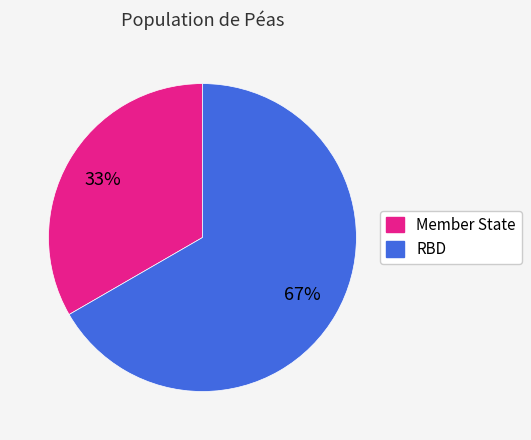

To the nearest percent, what percentage of the pie is Member State?

33%